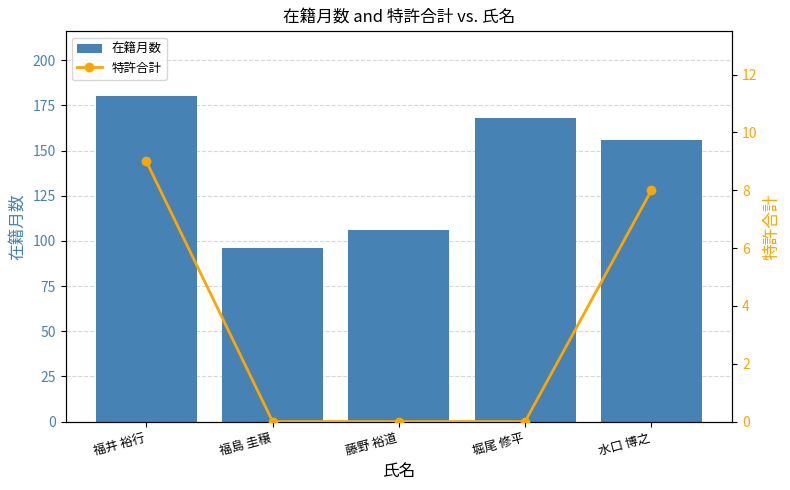

Which series has the widest spread of values?

在籍月数